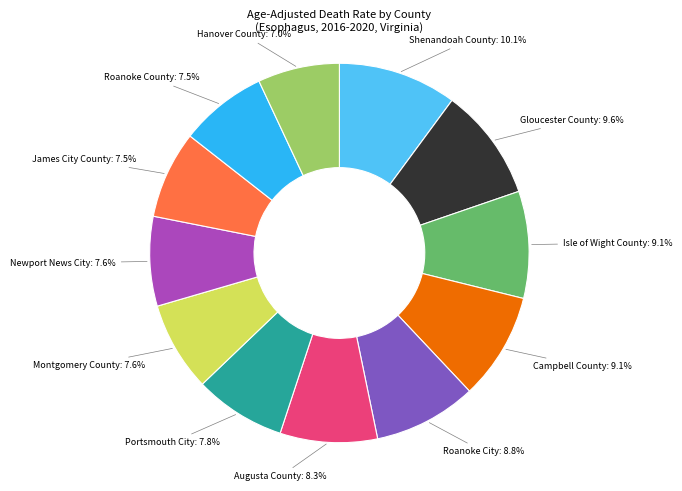

Does Roanoke County represent more than half of the total?

No